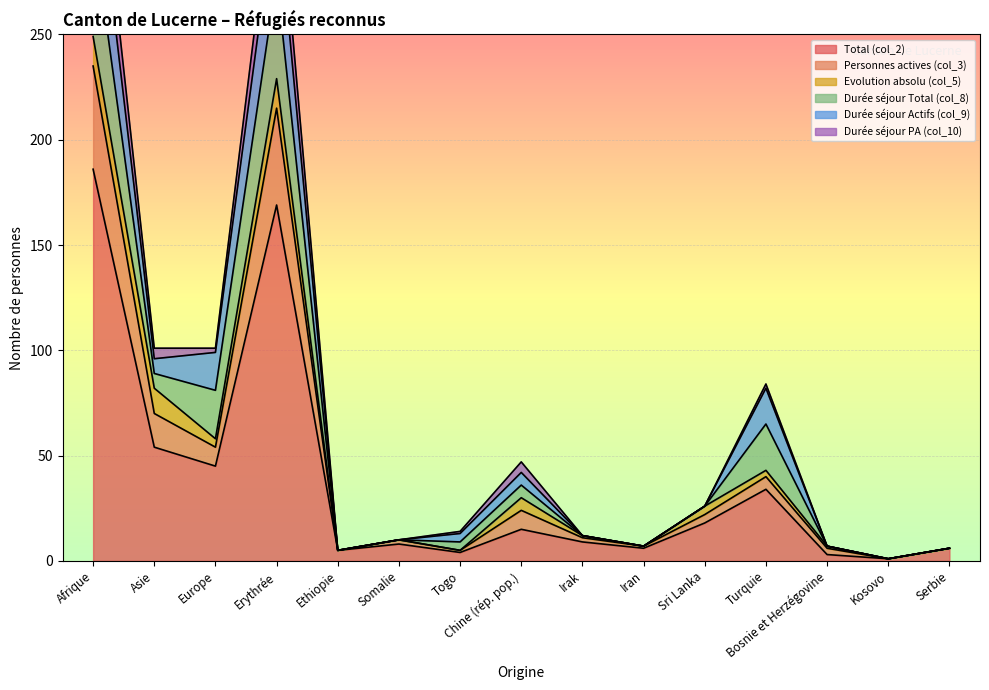

The Total (col_2) series shows 285 at Erythrée. True or false?

False